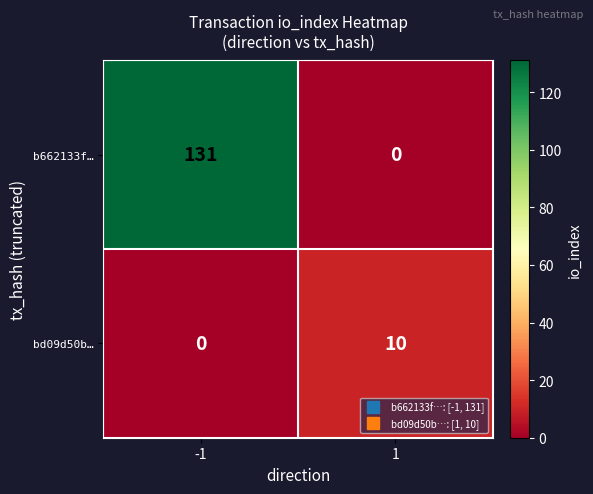

Count the number of categories in the chart.

2